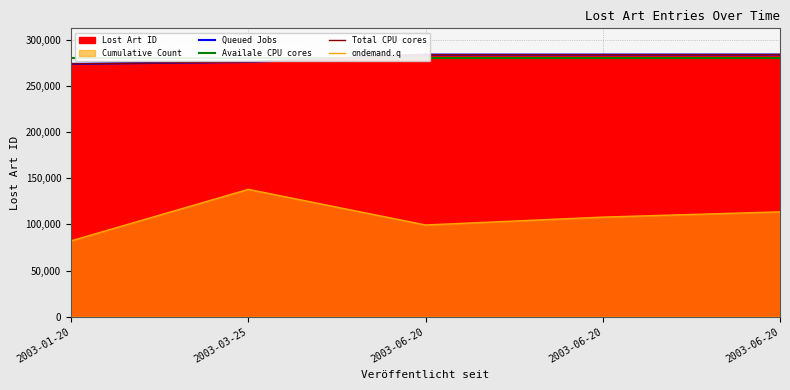

Which has a higher value, 2003-06-20 or 2003-06-20?

2003-06-20